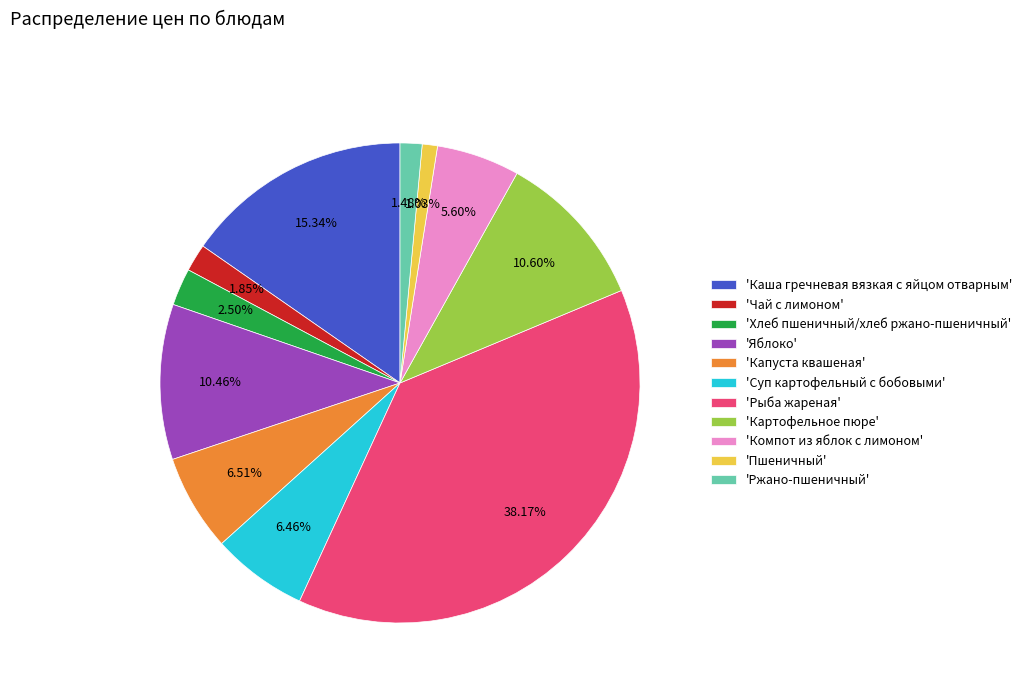

Which slice is the largest?

'Рыба жареная'